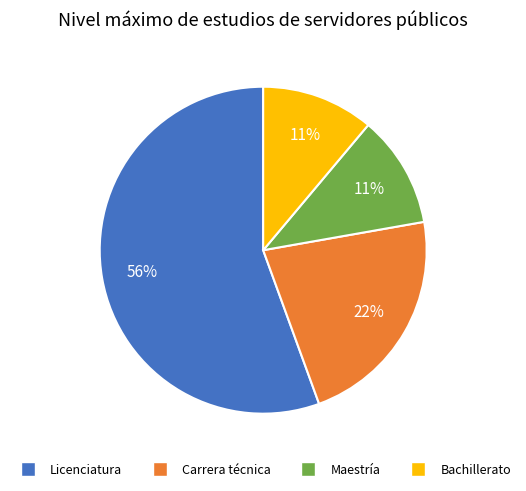

Does Licenciatura represent more than half of the total?

Yes